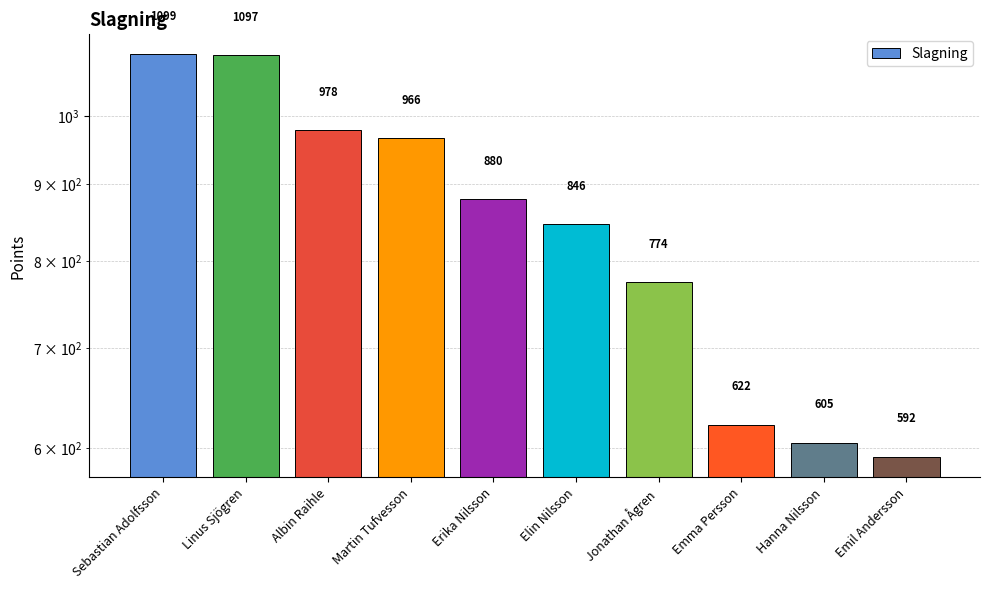

Rank the categories by value from lowest to highest.

Emil Andersson, Hanna Nilsson, Emma Persson, Jonathan Ågren, Elin Nilsson, Erika Nilsson, Martin Tufvesson, Albin Raihle, Linus Sjögren, Sebastian Adolfsson